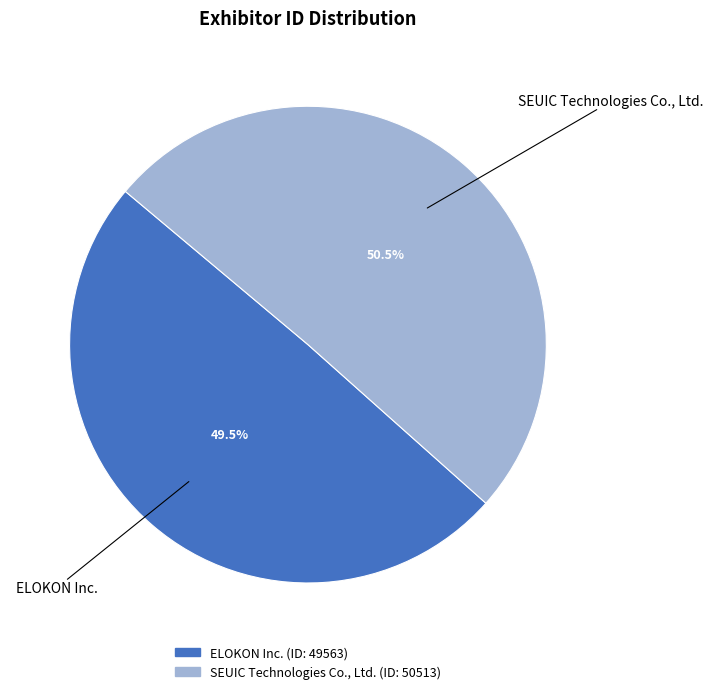

Does SEUIC Technologies Co., Ltd. account for over 50% of the chart?

Yes